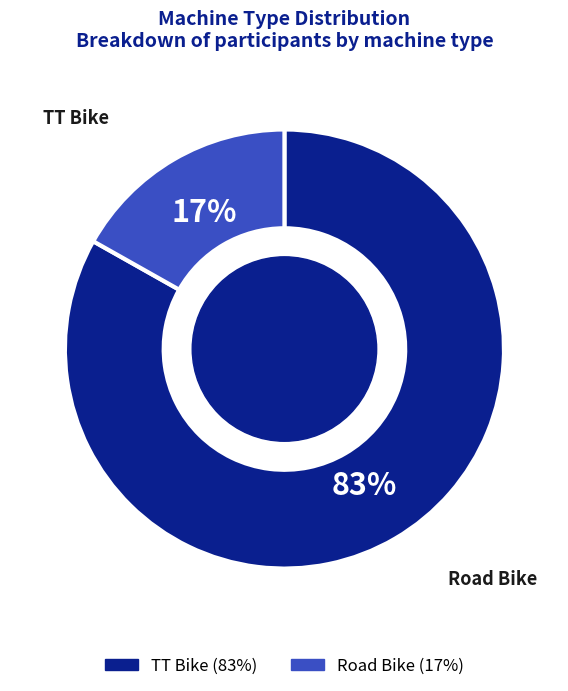

What is the change in value from TT Bike to Road Bike?

-67